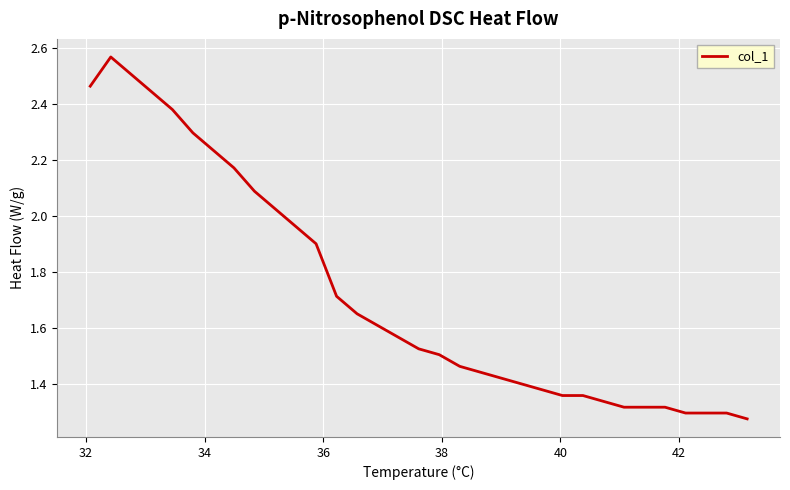

What is the value of the 7th point from the left?

2.2